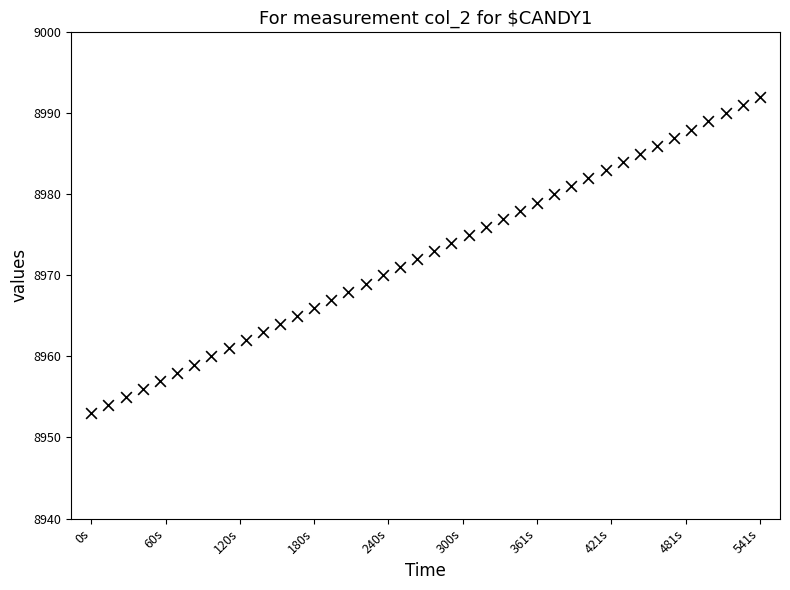

What is the range of Y values (max minus min)?

39